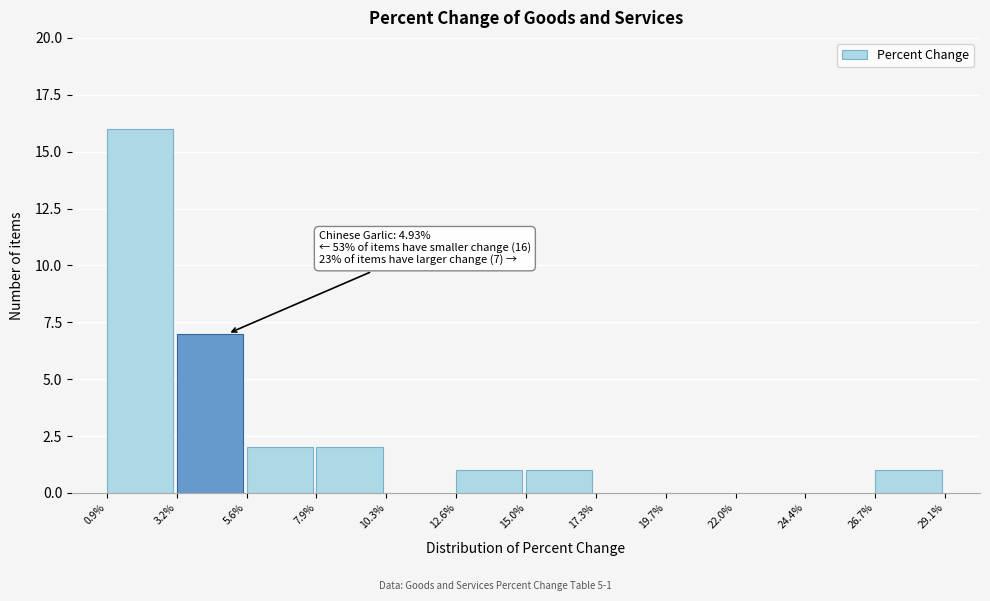

Over which range of the x-axis is the bar tallest?

0.9% to 3.2%